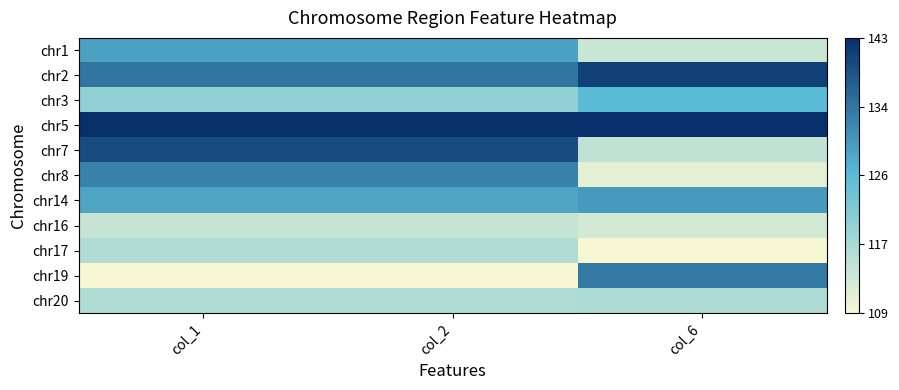

Which has a higher value, col_6 or col_1?

col_1